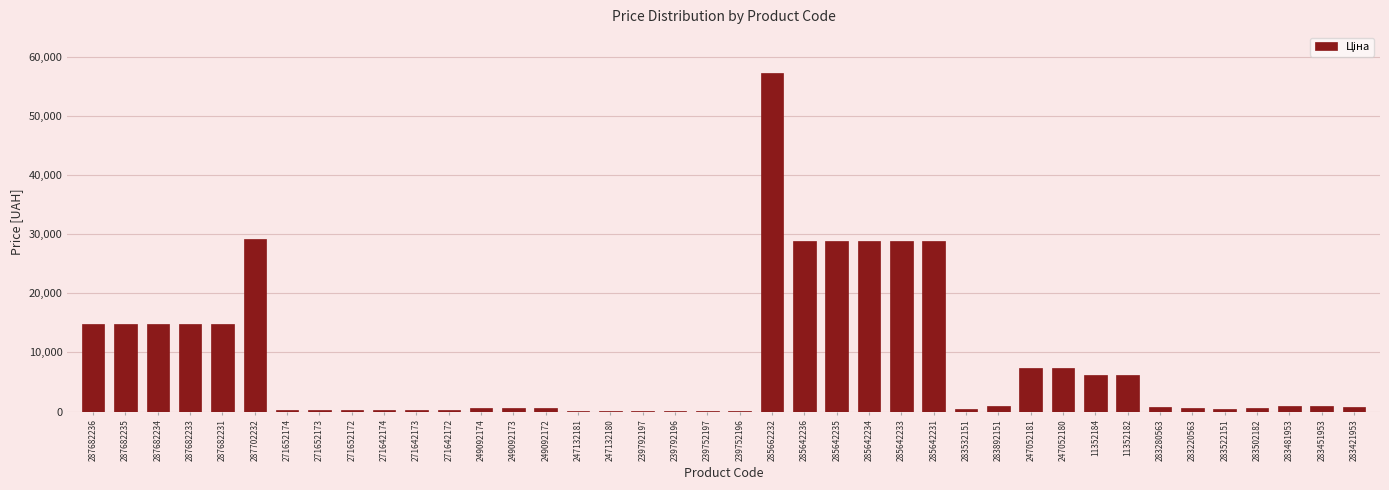

What is the sum of all values?

342650.6